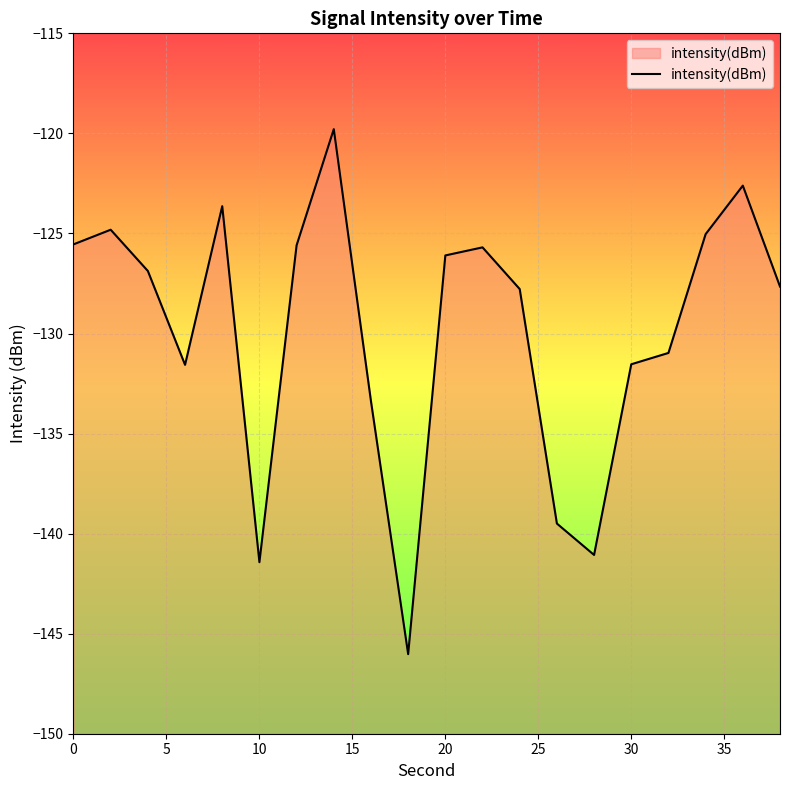

How many categories are shown in the chart?

20